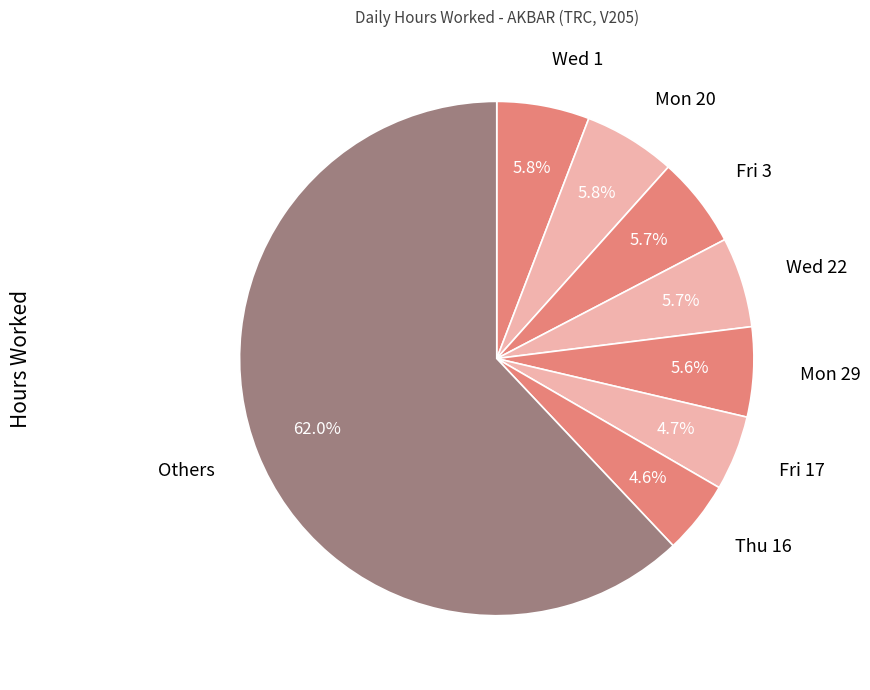

The Mon 20 slice represents 6% of the pie. True or false?

True